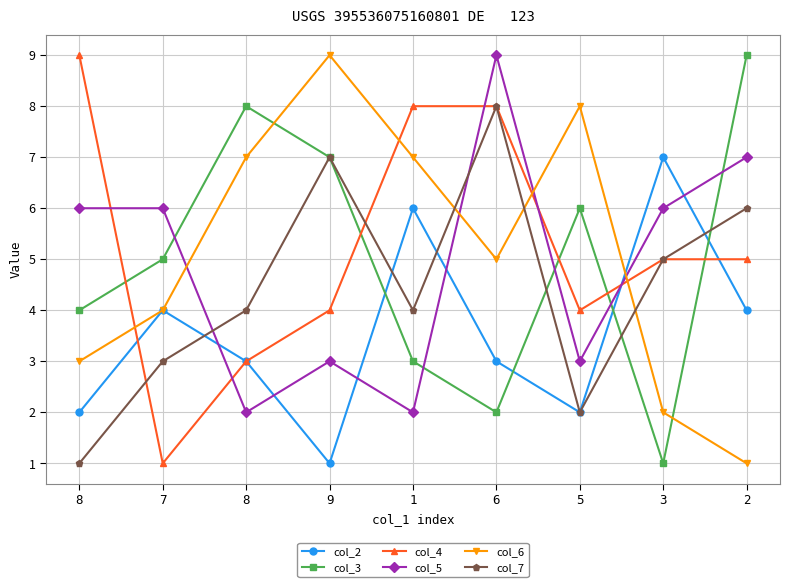

Is the value of col_6 at 8 greater than the value of col_2 at 1?

No